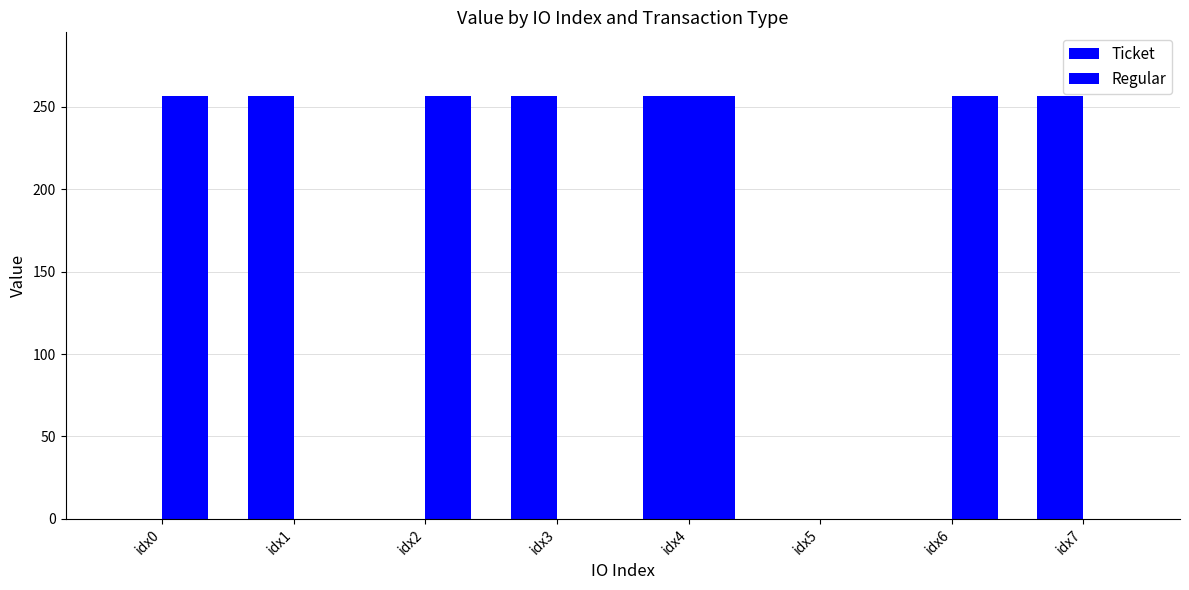

The Ticket series shows 0.1 at idx0. True or false?

False